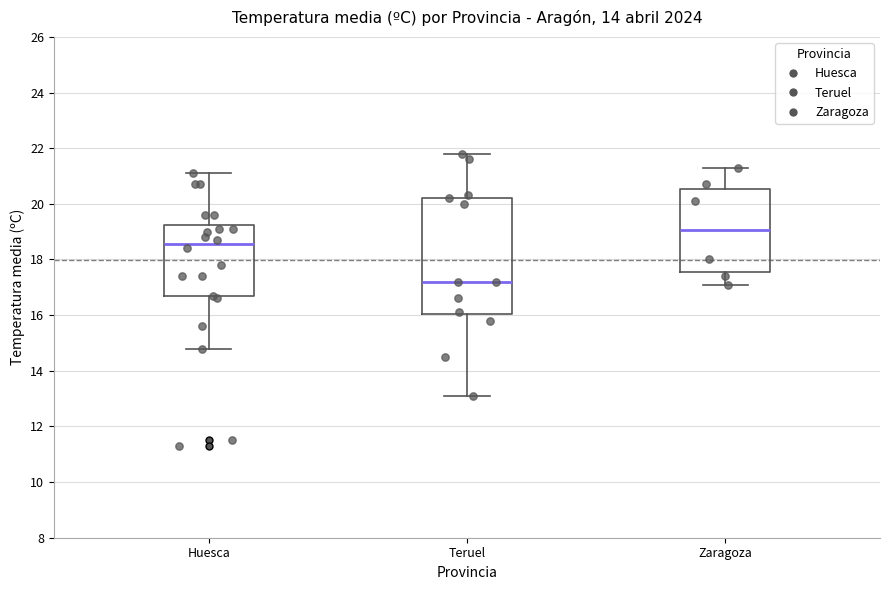

Which box's median line is the highest?

Zaragoza